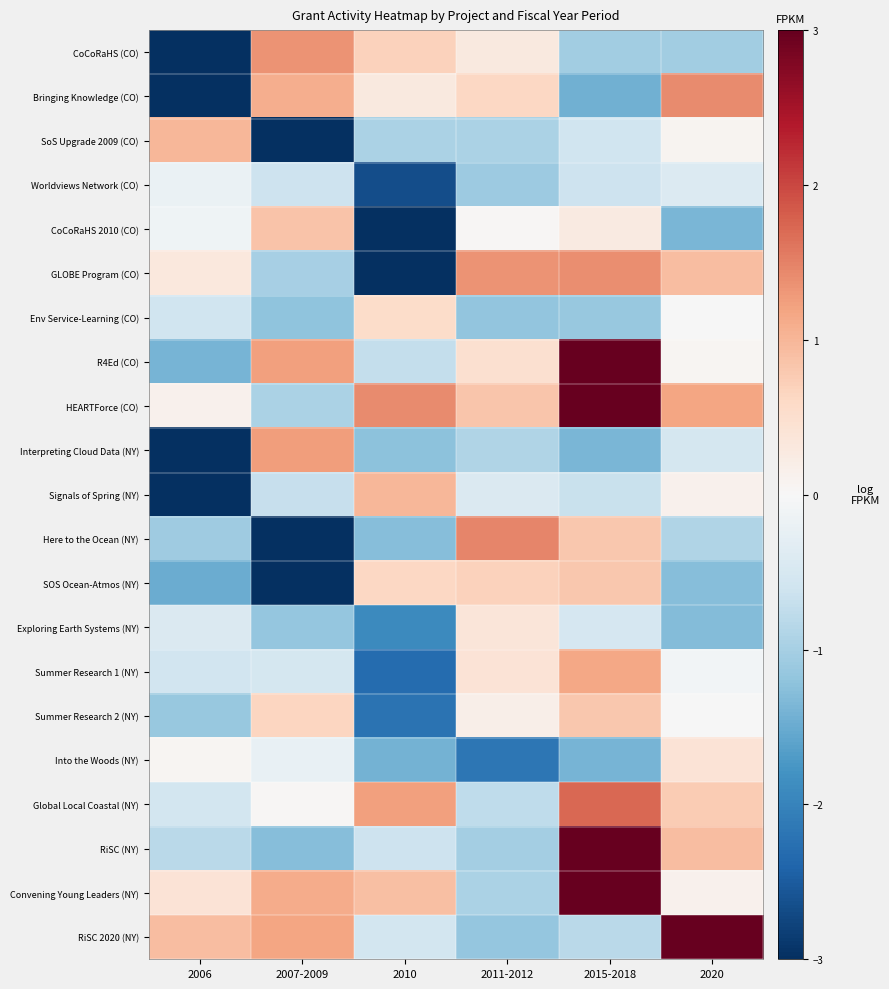

Rank the series at 2006 from lowest to highest value.

Bringing Knowledge (CO), CoCoRaHS (CO), Signals of Spring (NY), Interpreting Cloud Data (NY), SOS Ocean-Atmos (NY), R4Ed (CO), Summer Research 2 (NY), Here to the Ocean (NY), RiSC (NY), Env Service-Learning (CO), Summer Research 1 (NY), Global Local Coastal (NY), Exploring Earth Systems (NY), Worldviews Network (CO), CoCoRaHS 2010 (CO), Into the Woods (NY), HEARTForce (CO), GLOBE Program (CO), Convening Young Leaders (NY), RiSC 2020 (NY), SoS Upgrade 2009 (CO)